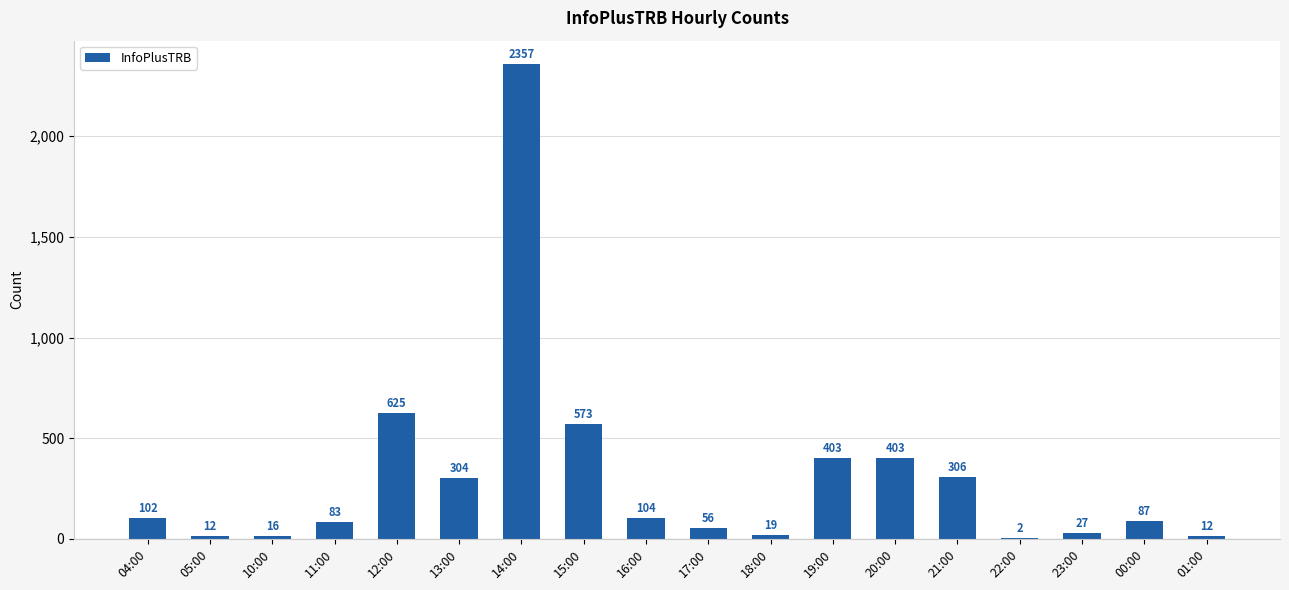

At which label is the value closest to 1179?

12:00